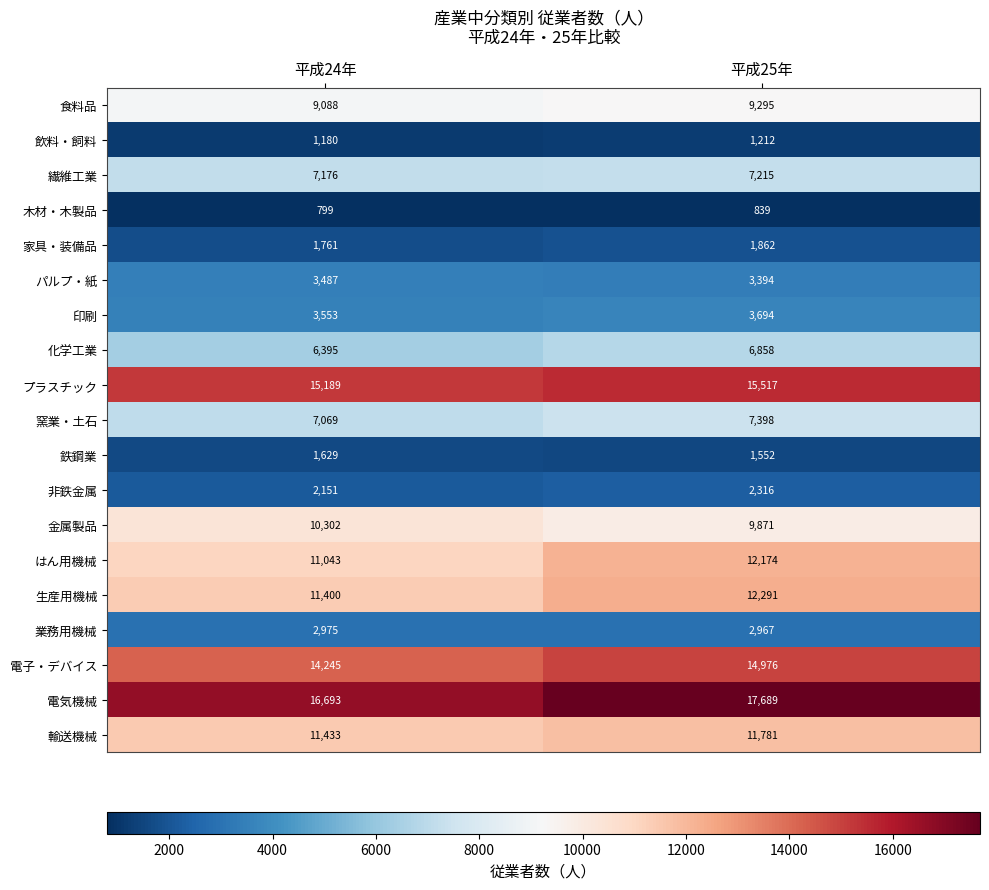

What is the approximate value of 鉄鋼業 at 平成25年?

1552